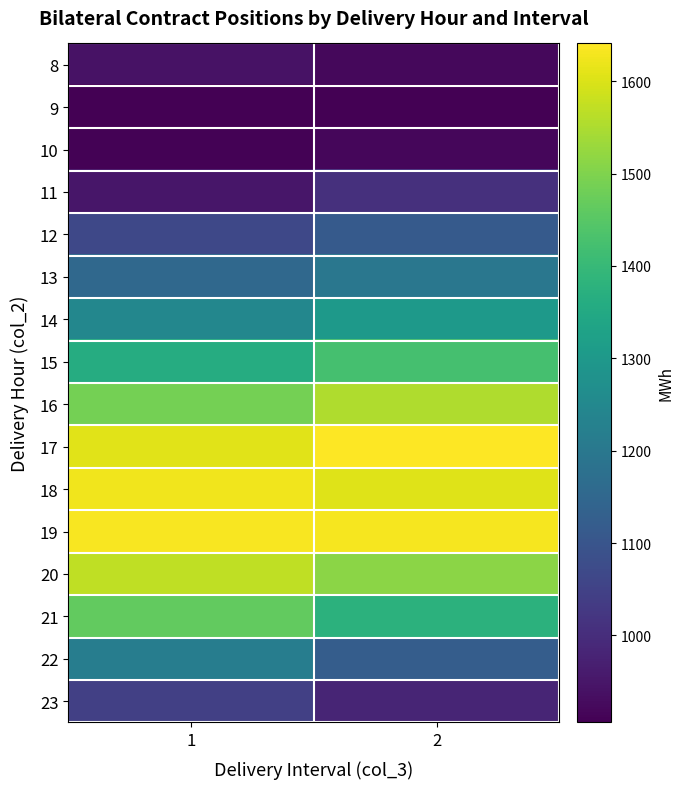

Reading left to right, list all the values displayed in this chart.

8: 1=942.3	2=921.5
9: 1=905.7	2=906.4
10: 1=909.3	2=917.2
11: 1=951.3	2=1008.7
12: 1=1064.8	2=1112.9
13: 1=1153.9	2=1196.2
14: 1=1246.8	2=1299.7
15: 1=1360.9	2=1424.9
16: 1=1487.7	2=1554.5
17: 1=1608.7	2=1640.9
18: 1=1624.1	2=1606.3
19: 1=1632.9	2=1630.0
20: 1=1569.9	2=1513.2
21: 1=1465.2	2=1378.2
22: 1=1216.6	2=1123.9
23: 1=1044.3	2=981.4